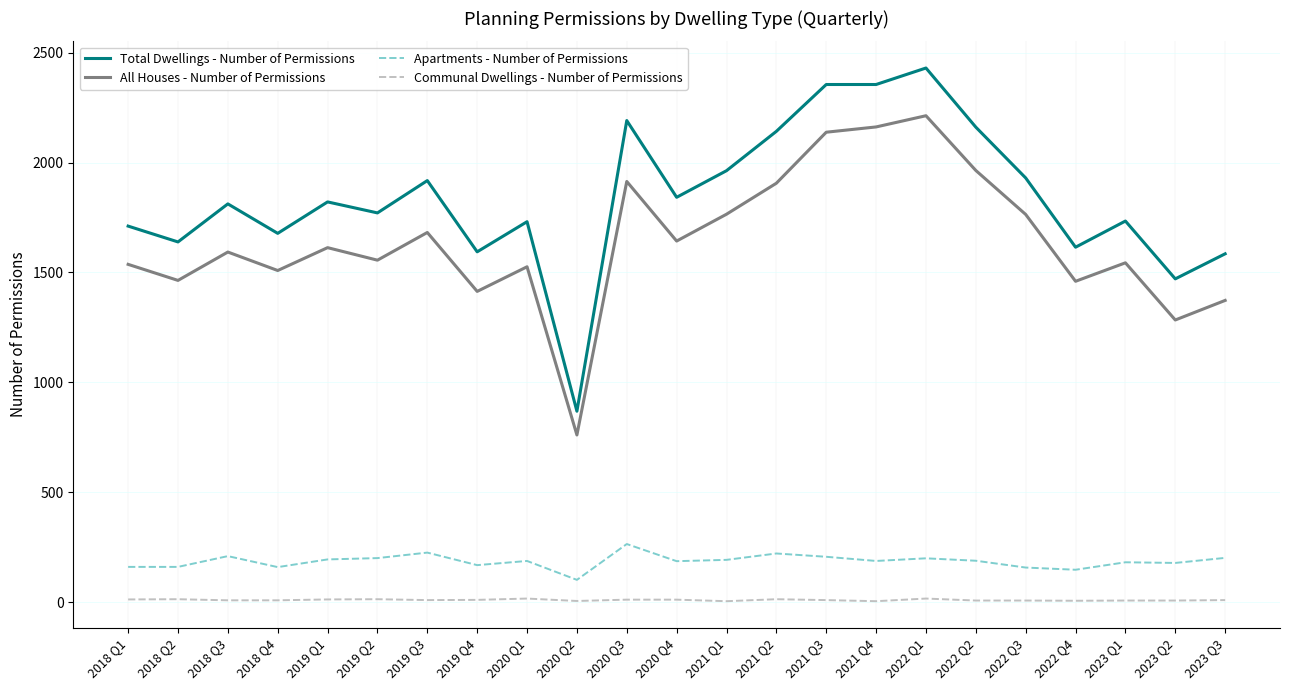

At which label does Total Dwellings - Number of Permissions reach its peak?

2022 Q1